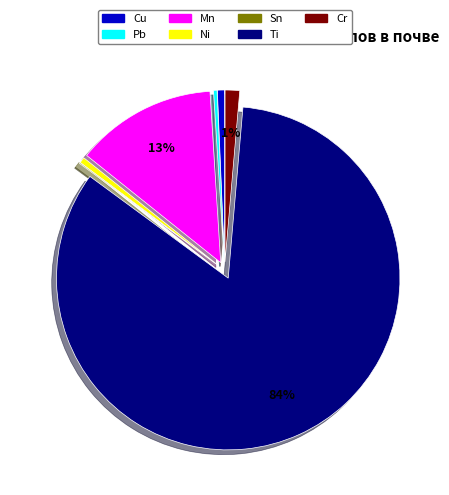

To the nearest percent, what is the average slice percentage?

14%